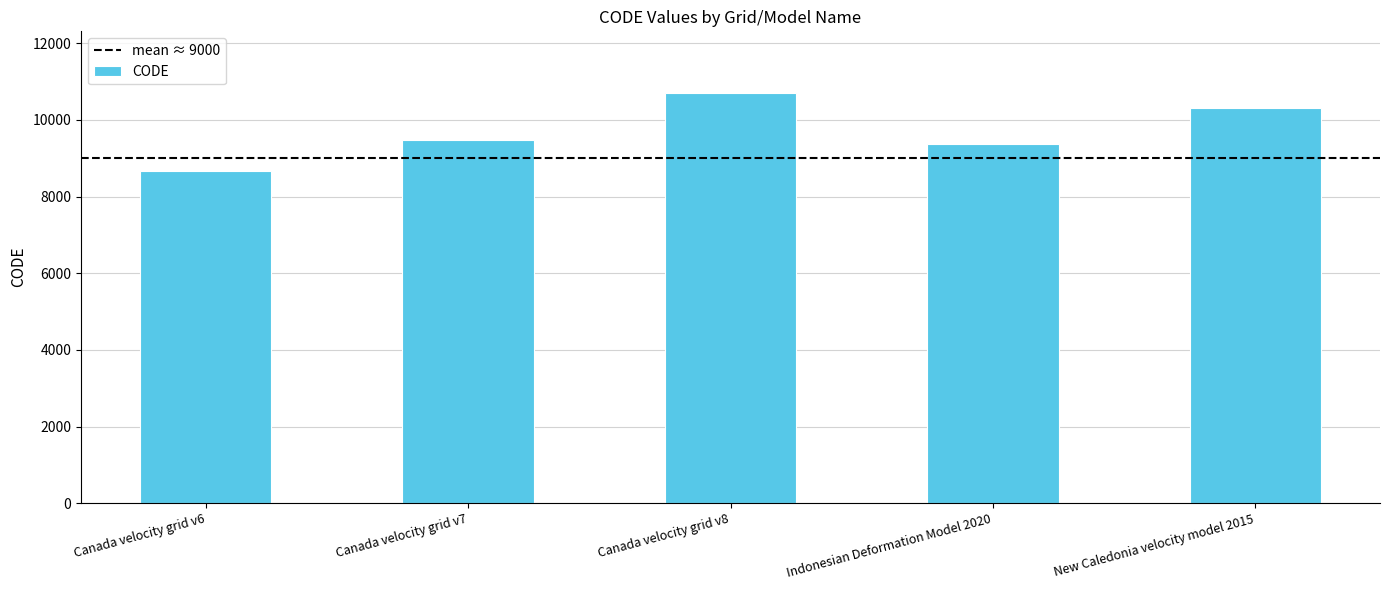

Is it true that the value at Indonesian Deformation Model 2020 is 6060?

False